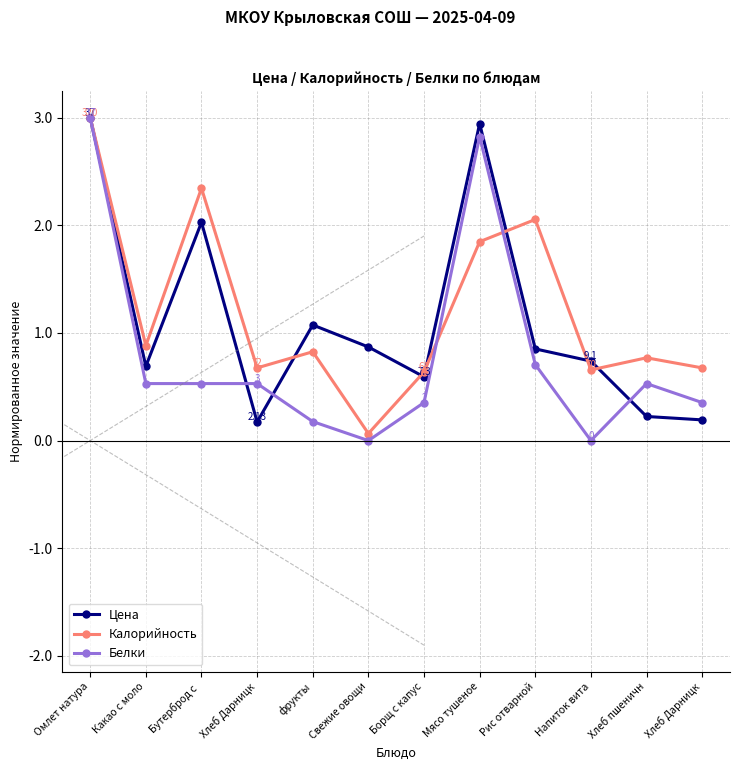

What is the label of the 5th point from the left?

фрукты